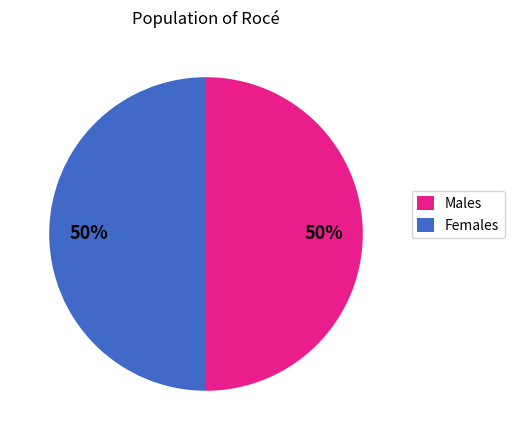

Combined, do Females and Males account for over 50%?

Yes